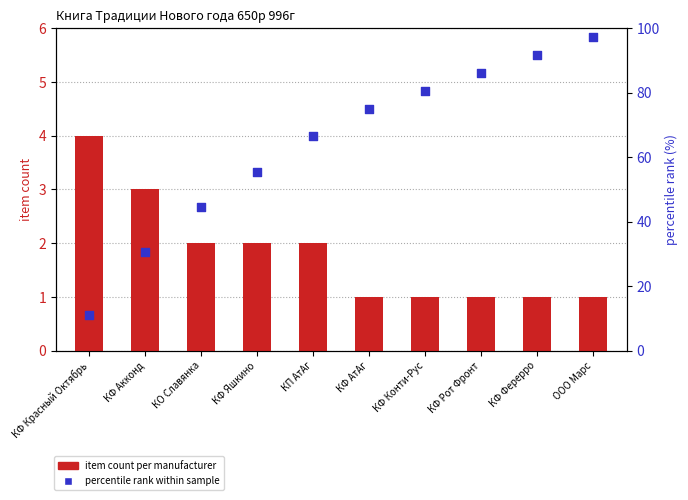

Which series contains the lowest Y value?

item count per manufacturer